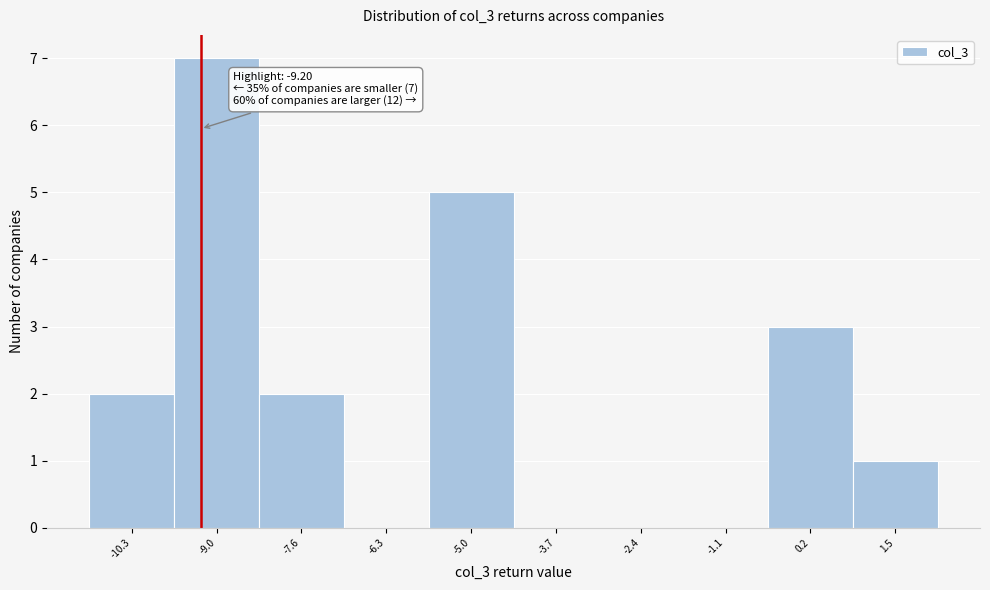

Which range on the x-axis has the tallest bar?

-9.6 to -8.2